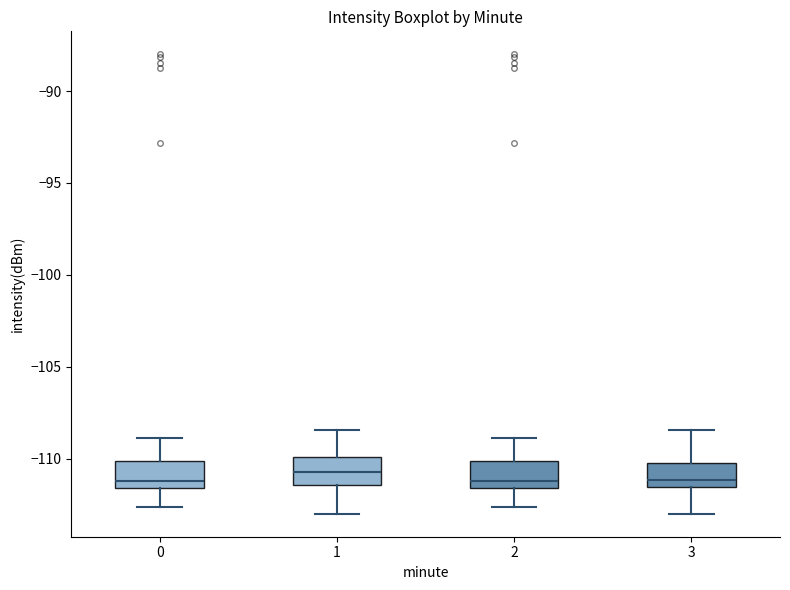

Reading left to right, transcribe this box plot: for each box, give where its median line is, the range the box spans, and where its two whiskers end, as read against the y-axis. The values are not printed on the chart, so give them approximately, as read against the axis.

0: median -111.0, box -111.5 to -110.0, whiskers -112.5 to -109.0
1: median -110.5, box -111.5 to -110.0, whiskers -113.0 to -108.5
2: median -111.0, box -111.5 to -110.0, whiskers -112.5 to -109.0
3: median -111.0, box -111.5 to -110.0, whiskers -113.0 to -108.5